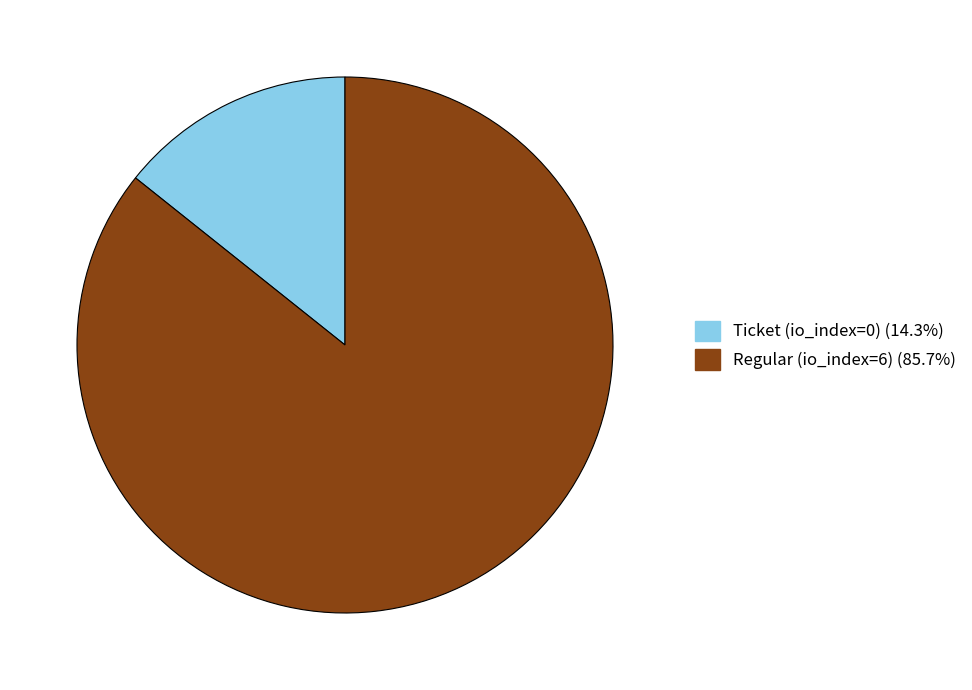

How many segments does this pie chart have?

2